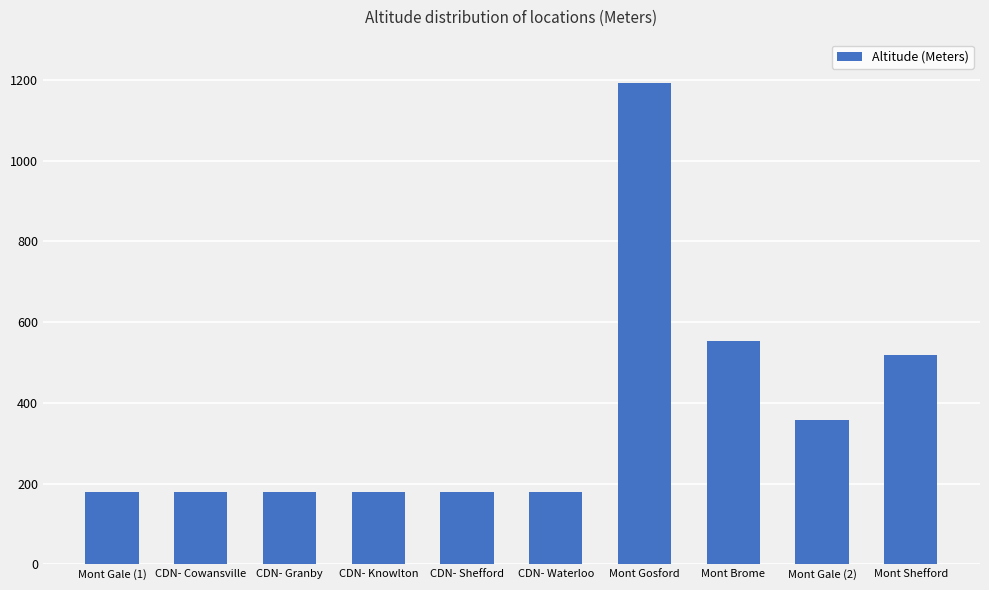

Approximately how many times larger is the value at Mont Gale (1) compared to Mont Gosford?

0.1